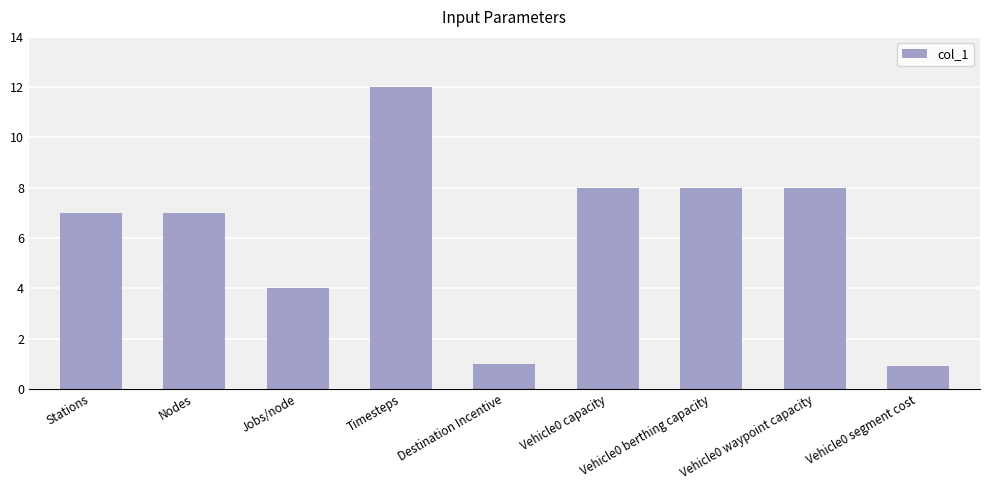

The value at Vehicle0 berthing capacity is 11.8. True or false?

False